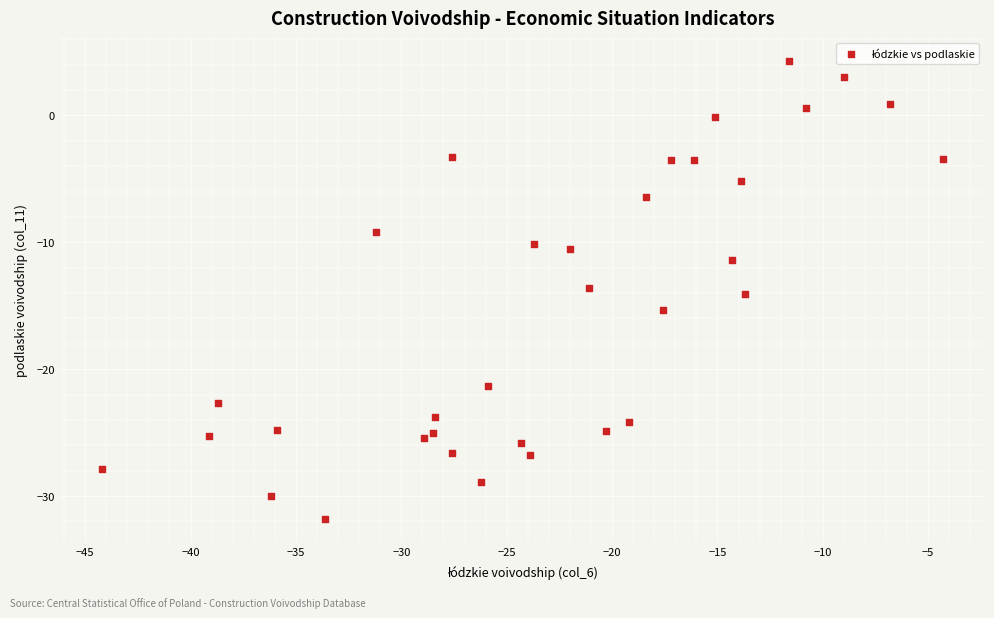

What is the range of X values (max minus min)?

39.9